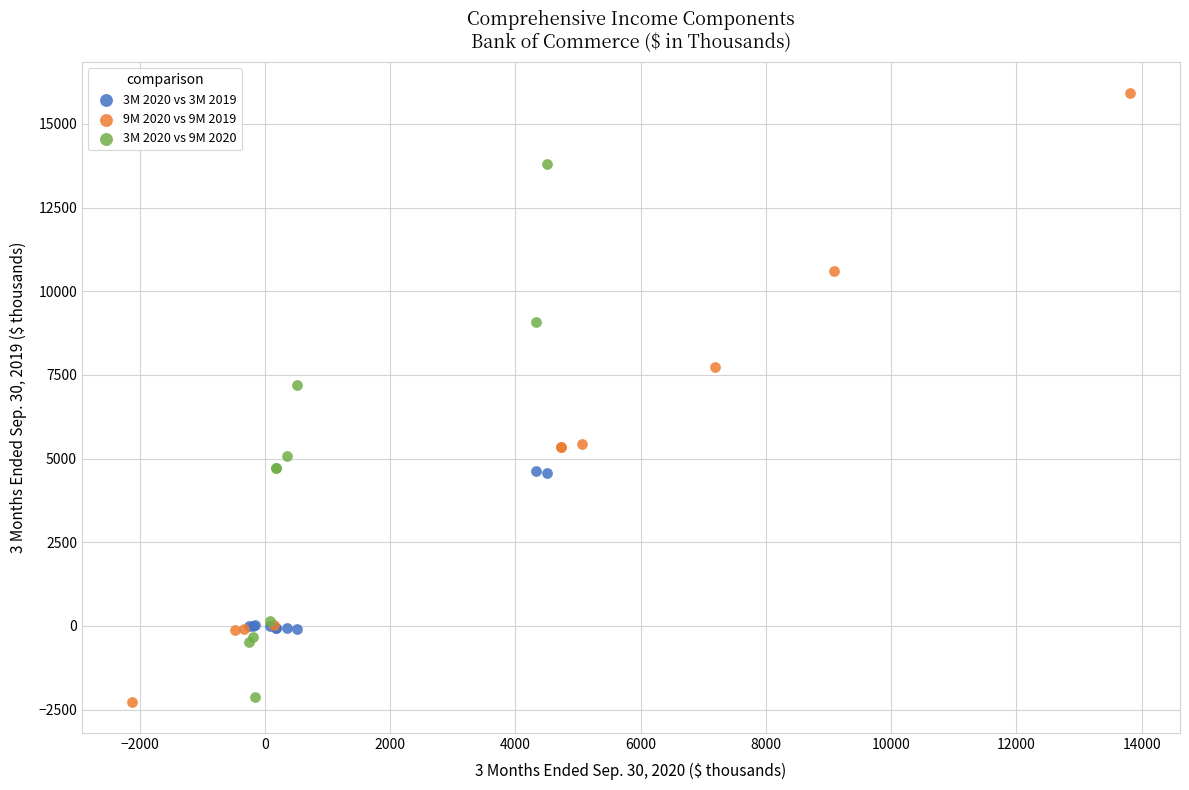

Which series has the largest Y range (max minus min)?

9M 2020 vs 9M 2019